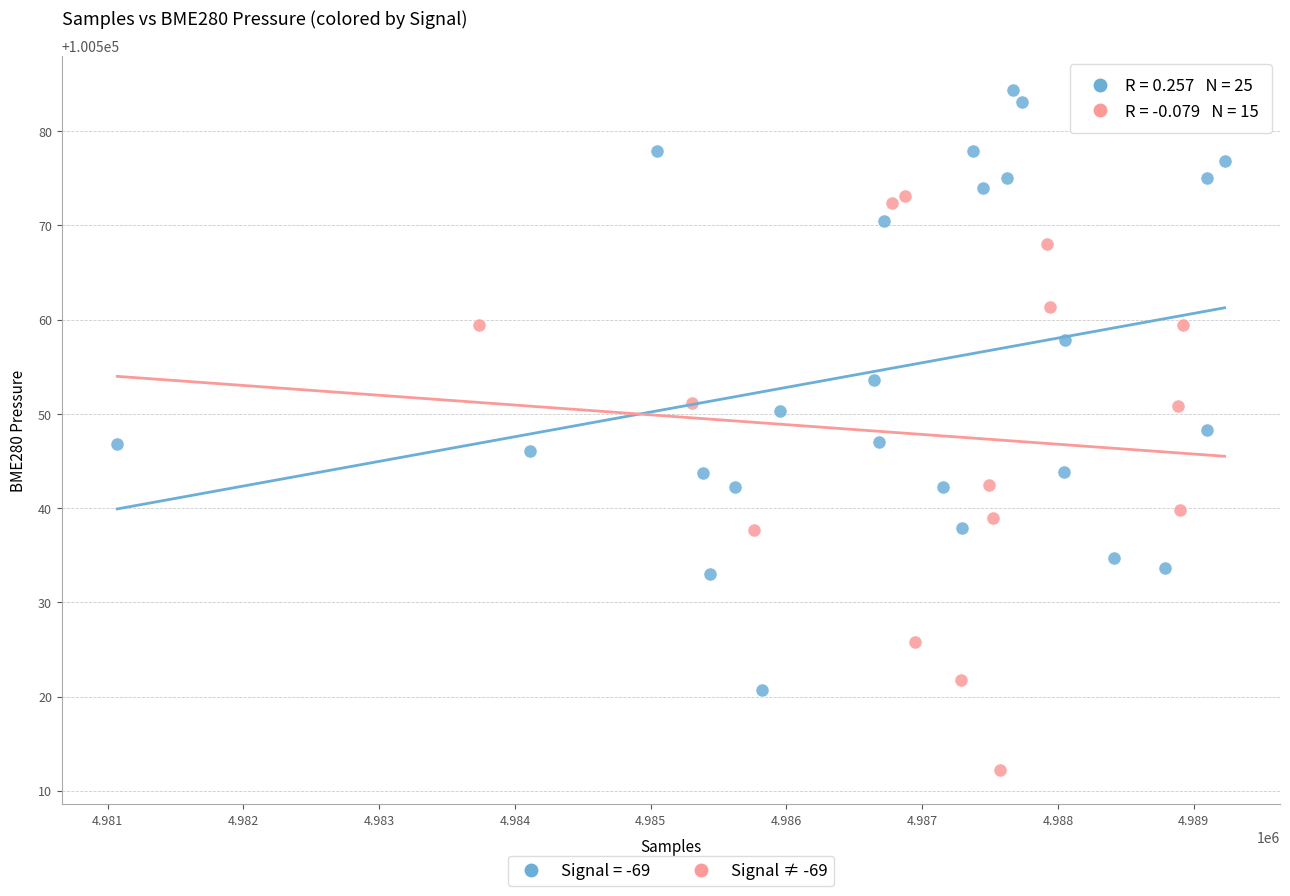

Which series reaches the minimum Y coordinate?

Signal ≠ -69